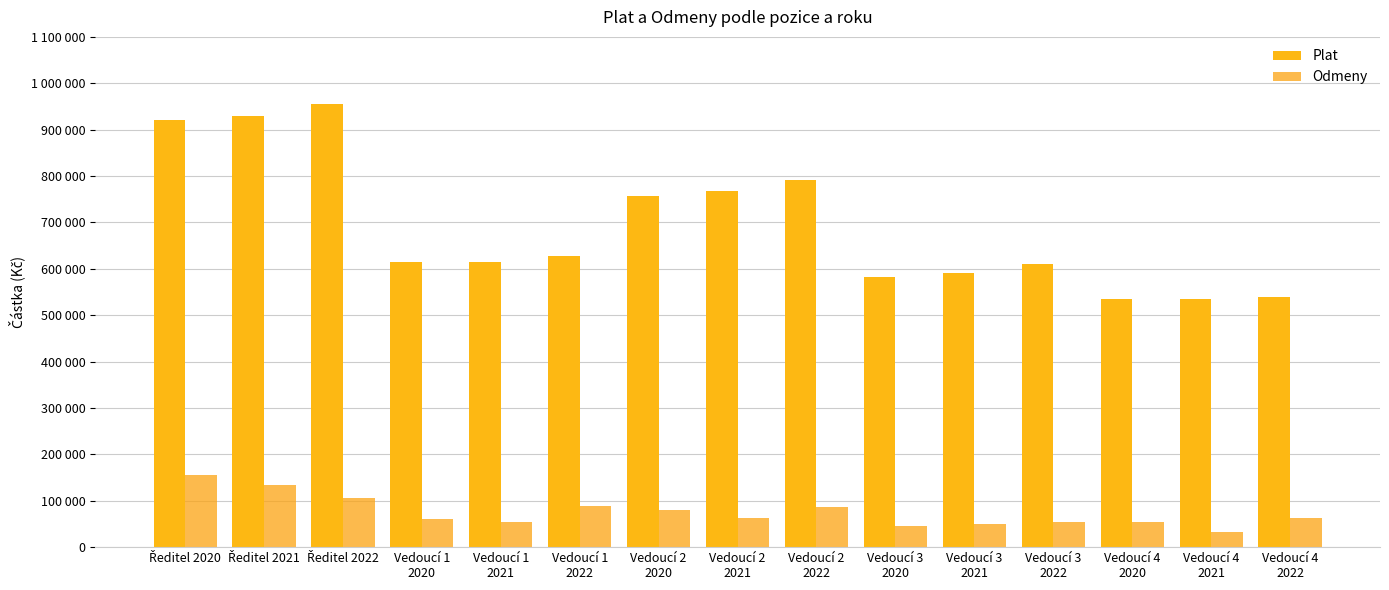

Rank the series by their maximum value, from lowest to highest.

Odmeny, Plat